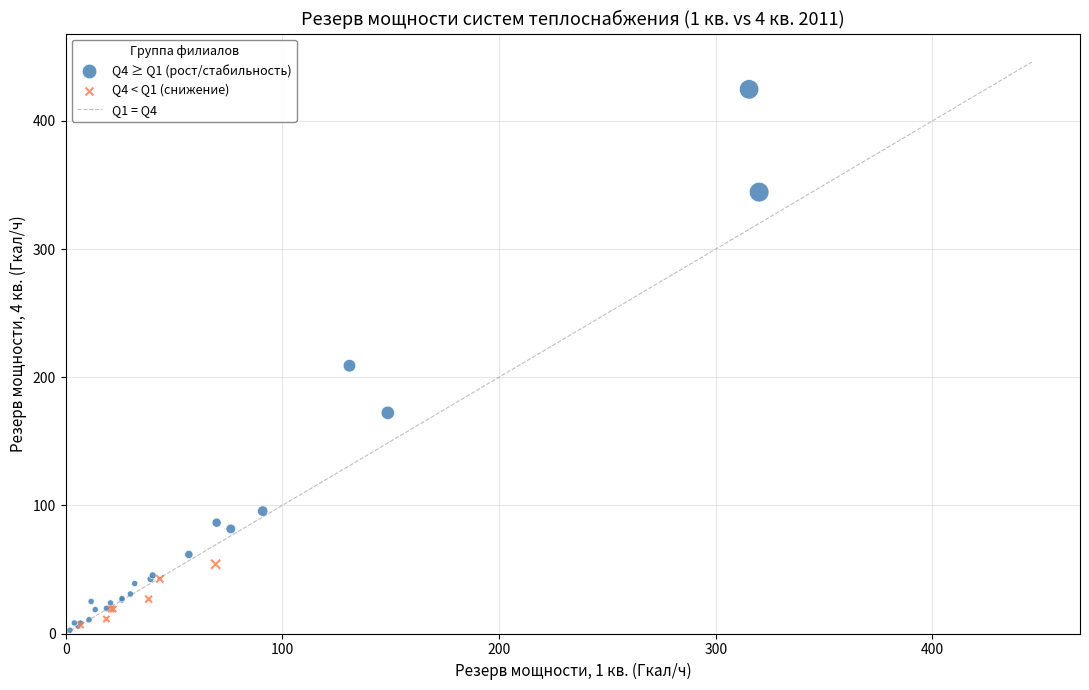

Which series reaches the maximum Y coordinate?

Q4 ≥ Q1 (рост/стабильность)